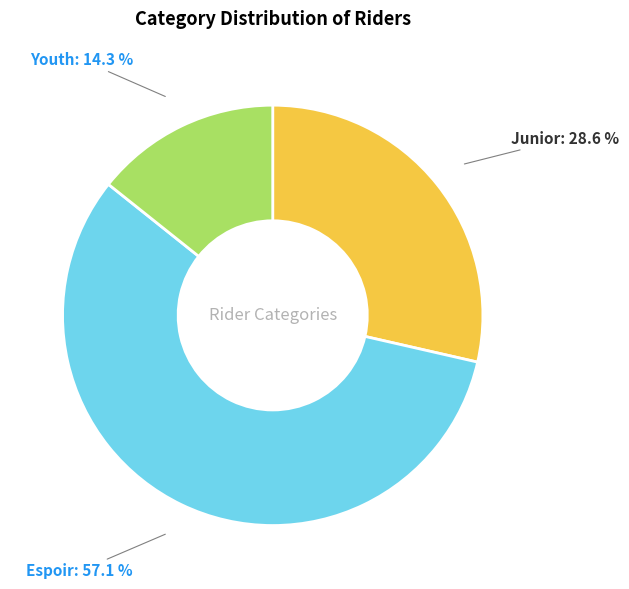

To the nearest percent, what is the combined percentage of Youth and Junior?

43%